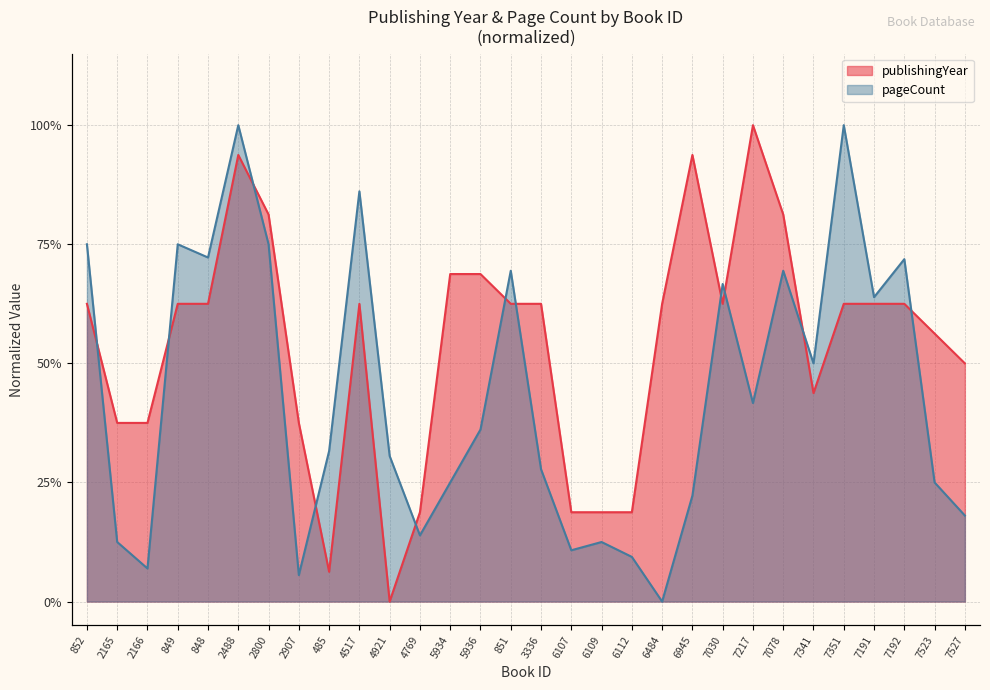

What is the difference between the highest and lowest values at 3336?

0.3